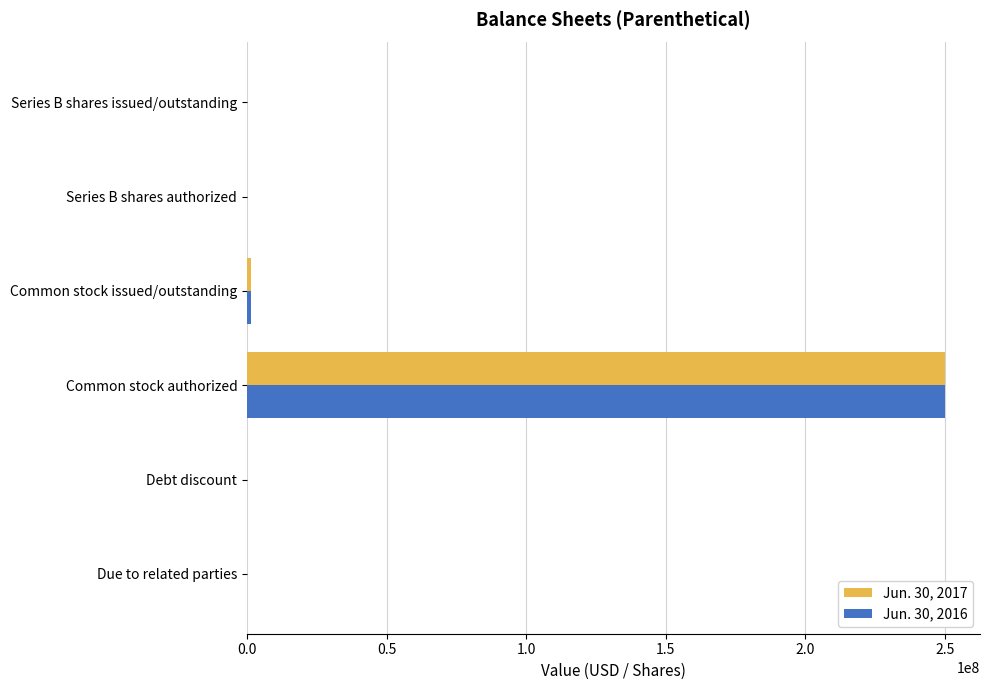

Which category has the highest value in the Jun. 30, 2017 series?

Common stock authorized